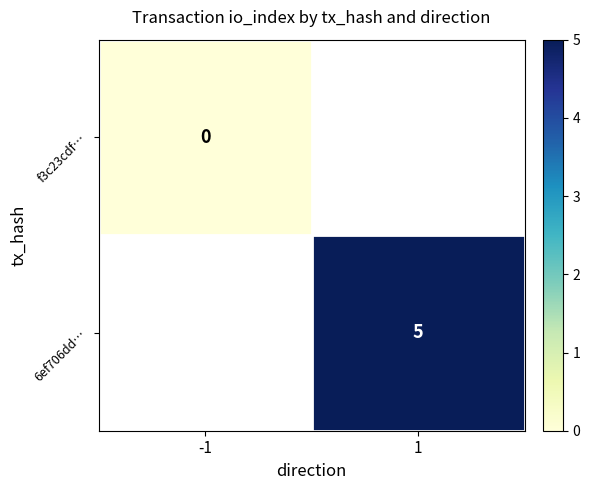

Count the number of categories in the chart.

2